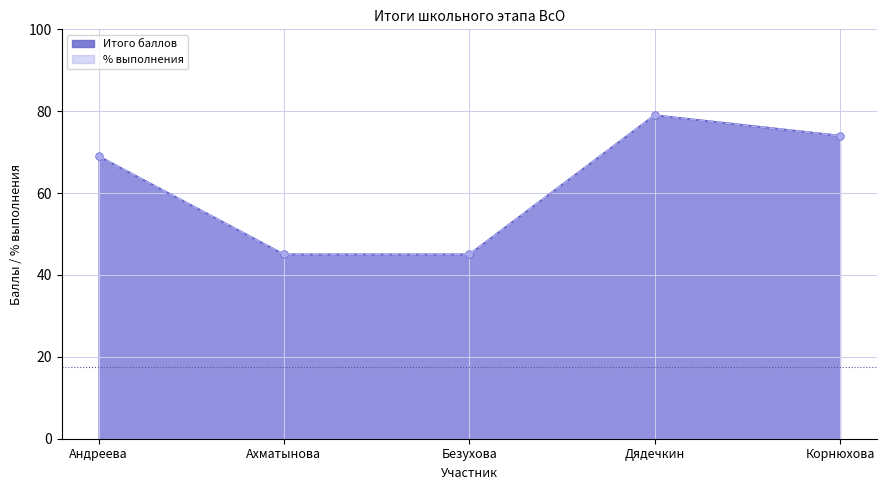

Where is the first local maximum for Итого баллов?

Дядечкин